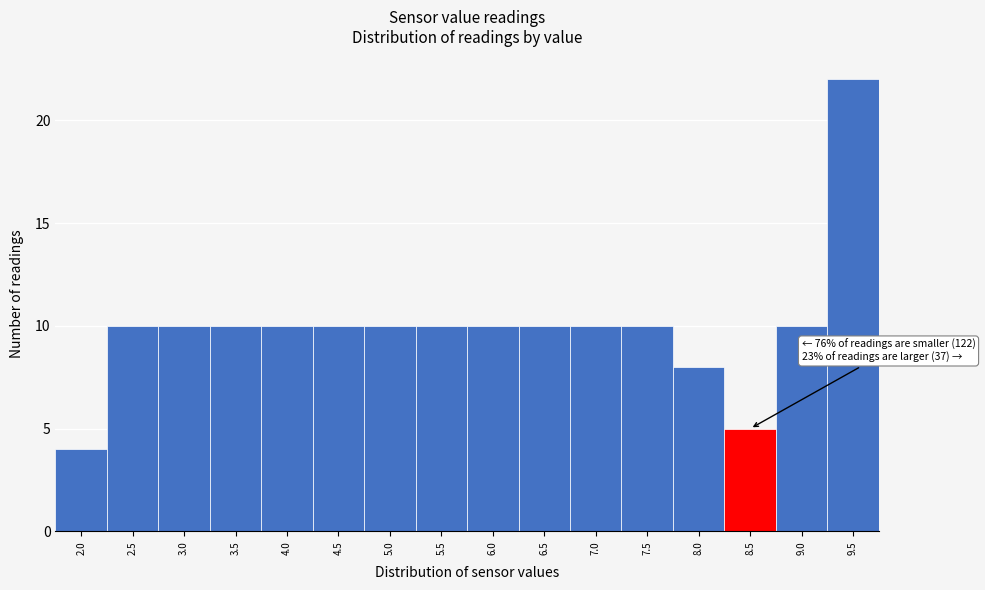

Reading left to right, transcribe all the data shown in this chart.

2.0=4	2.5=10	3.0=10	3.5=10	4.0=10	4.5=10	5.0=10	5.5=10	6.0=10	6.5=10	7.0=10	7.5=10	8.0=8	8.5=5	9.0=10	9.5=22